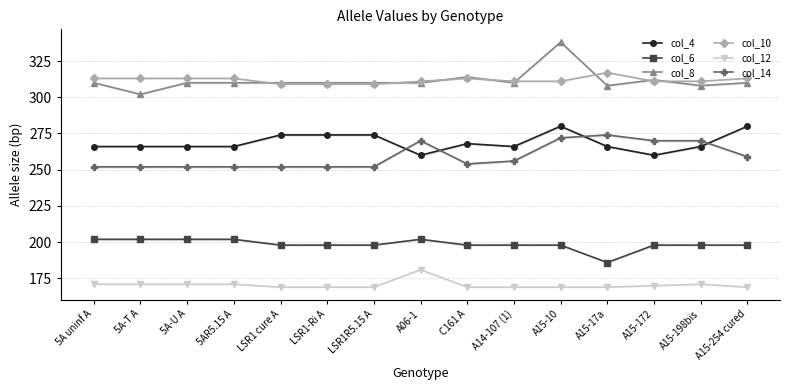

Rank the series by their maximum value, from lowest to highest.

col_12, col_6, col_14, col_4, col_10, col_8